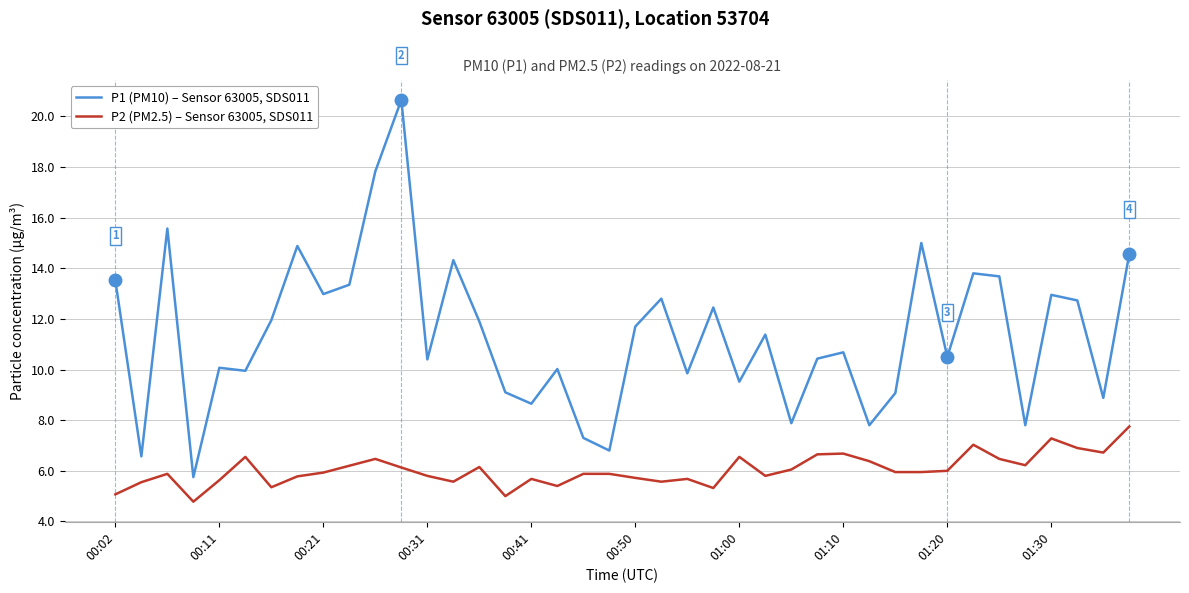

Which series has the largest range (max minus min)?

P1 (PM10) – Sensor 63005, SDS011